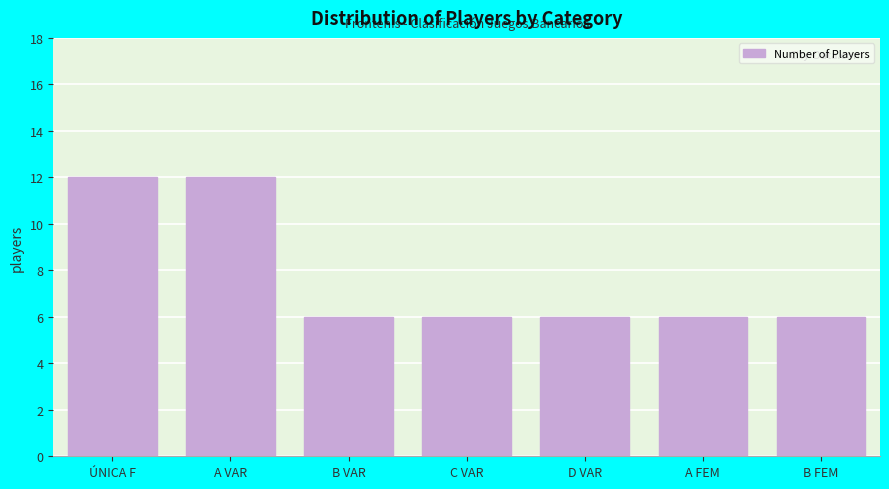

Reading right to left, list all the values displayed in this chart.

B FEM=6	A FEM=6	D VAR=6	C VAR=6	B VAR=6	A VAR=12	ÚNICA F=12